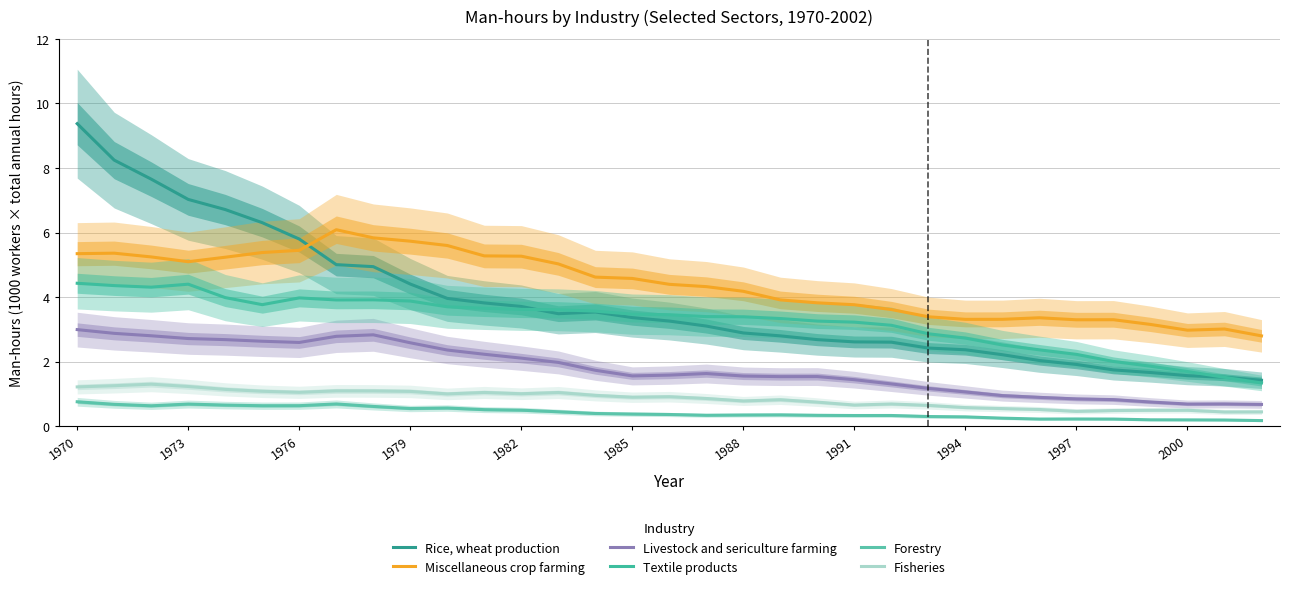

Which has a higher value, 1985 or 1988?

1985